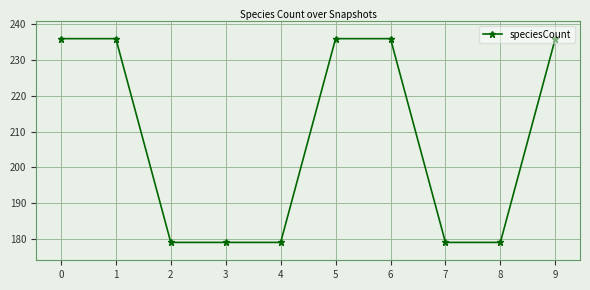

Count the number of categories in the chart.

10